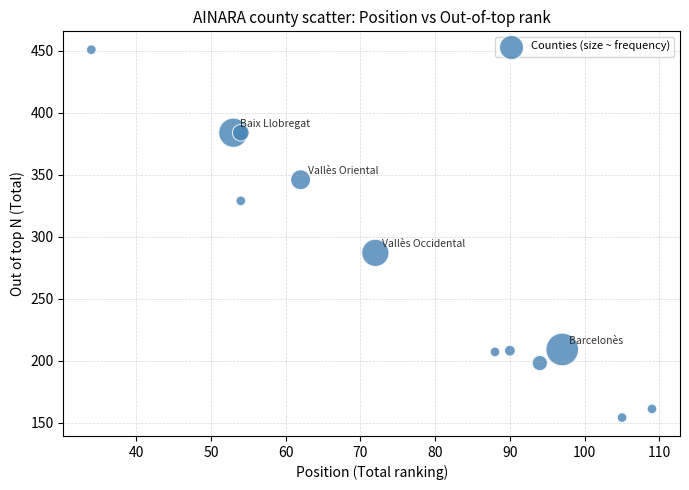

What is the range of Y values (max minus min)?

297